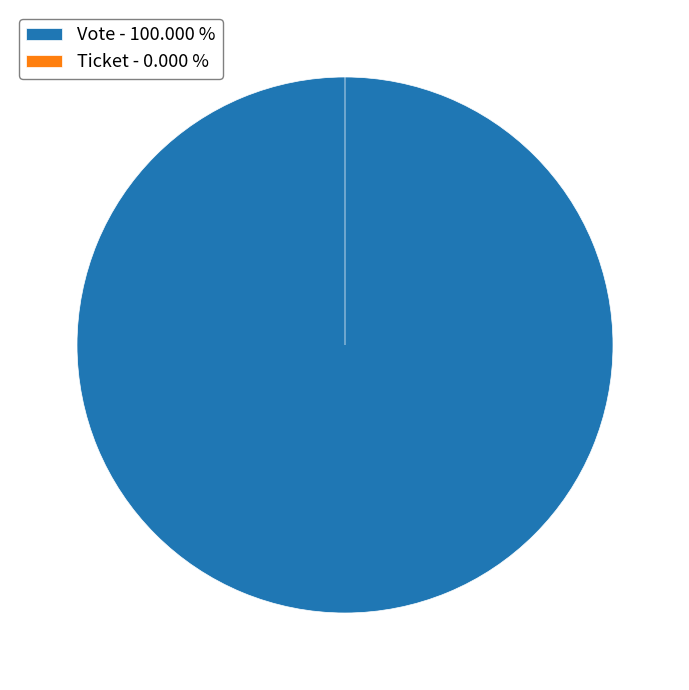

How many slices are in this pie chart?

2